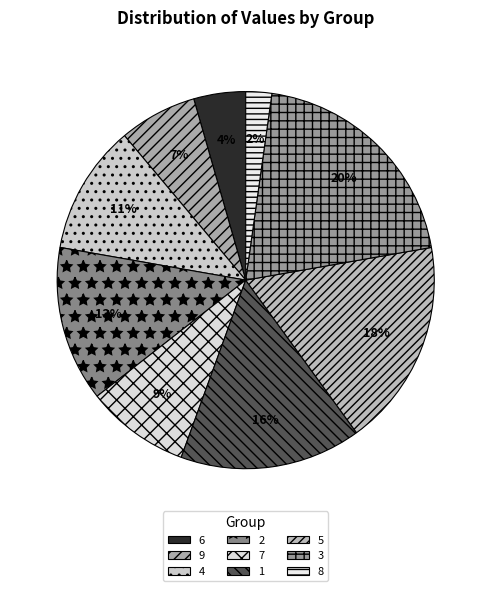

Between 3 and 9, which is larger?

3